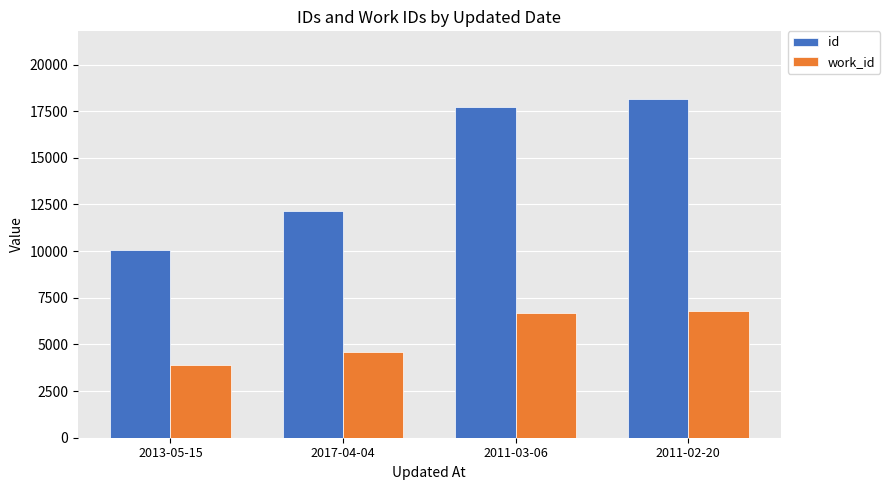

At how many categories does at least one series exceed 5586?

4